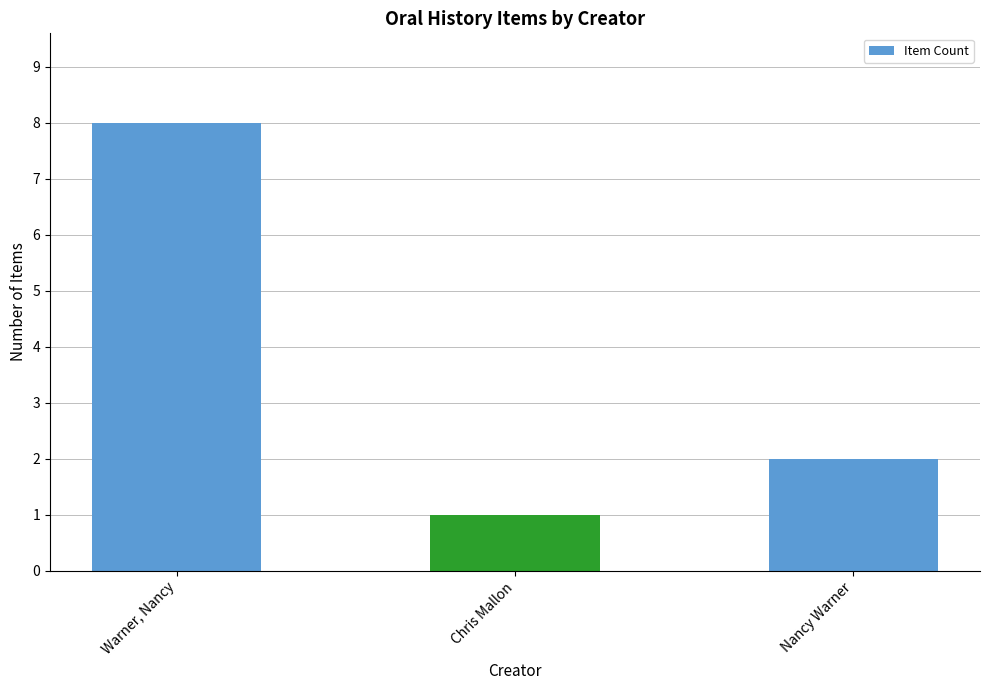

What is the change in value from Warner, Nancy to Chris Mallon?

-7